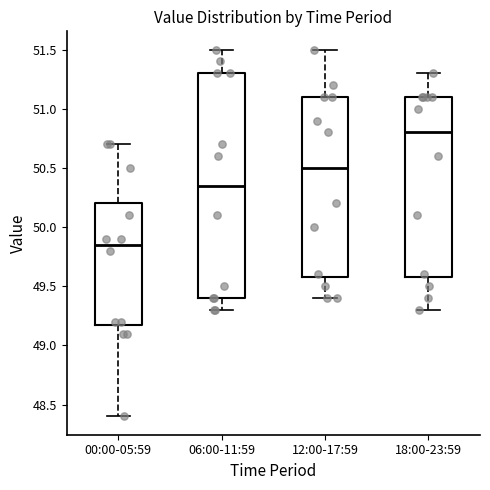

Where does the lower whisker of the box for 18:00-23:59 end on the y-axis? The values are not printed on the chart, so give them approximately, as read against the axis.

49.30